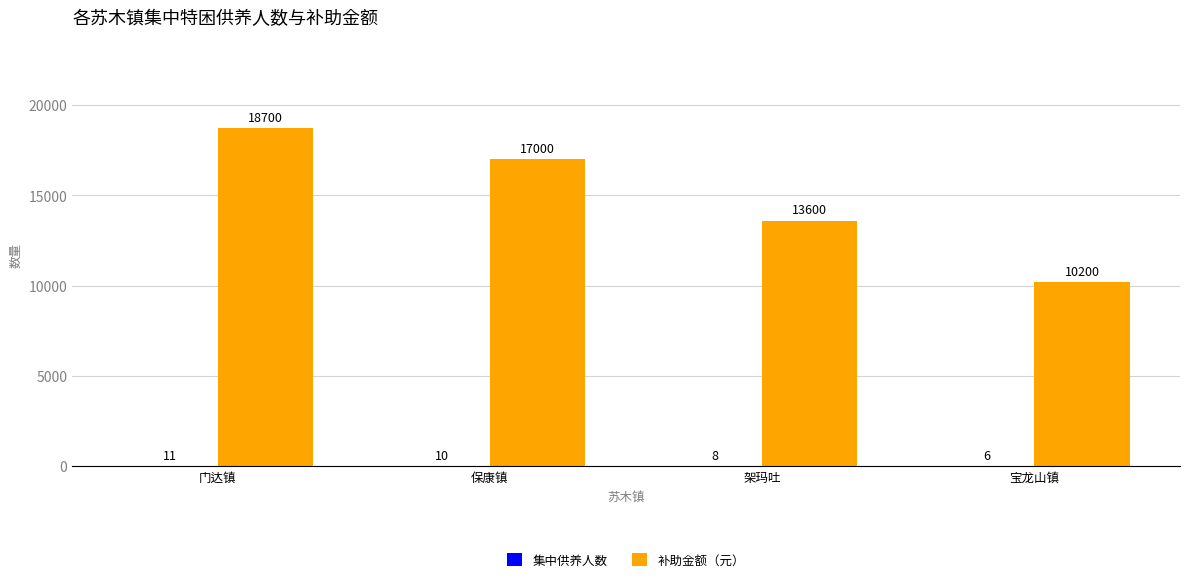

Between 门达镇 and 保康镇, which series saw the biggest shift?

补助金额（元）